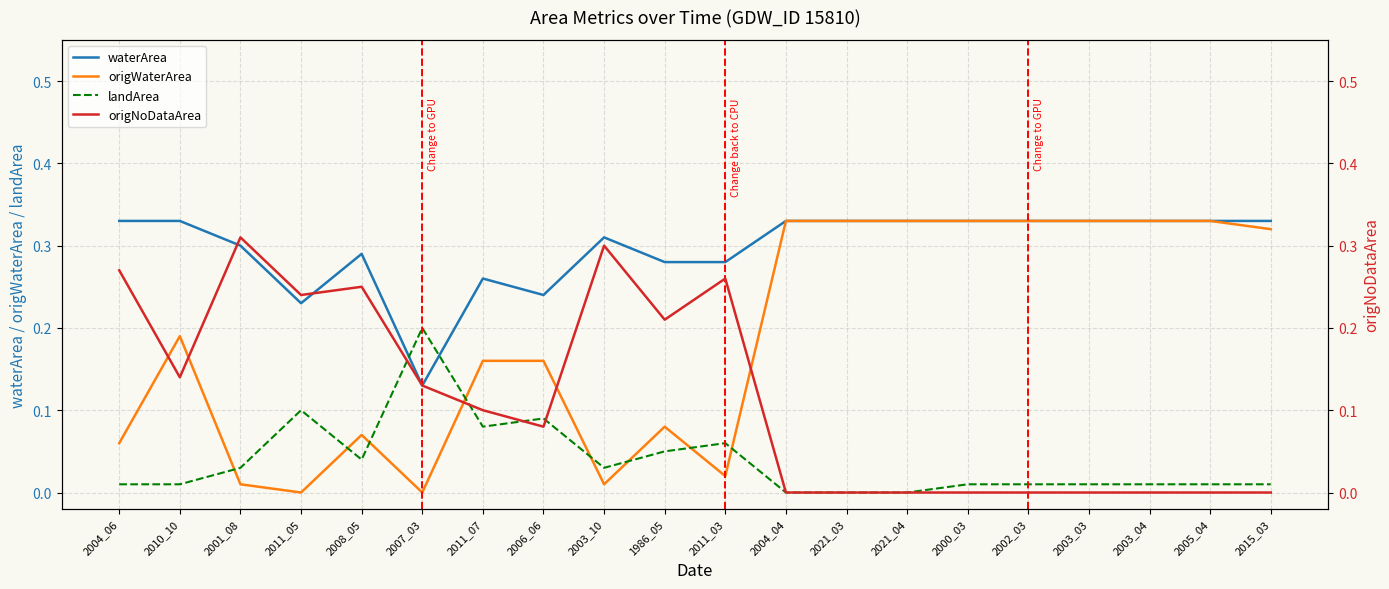

What position from the left is 2011_03?

11